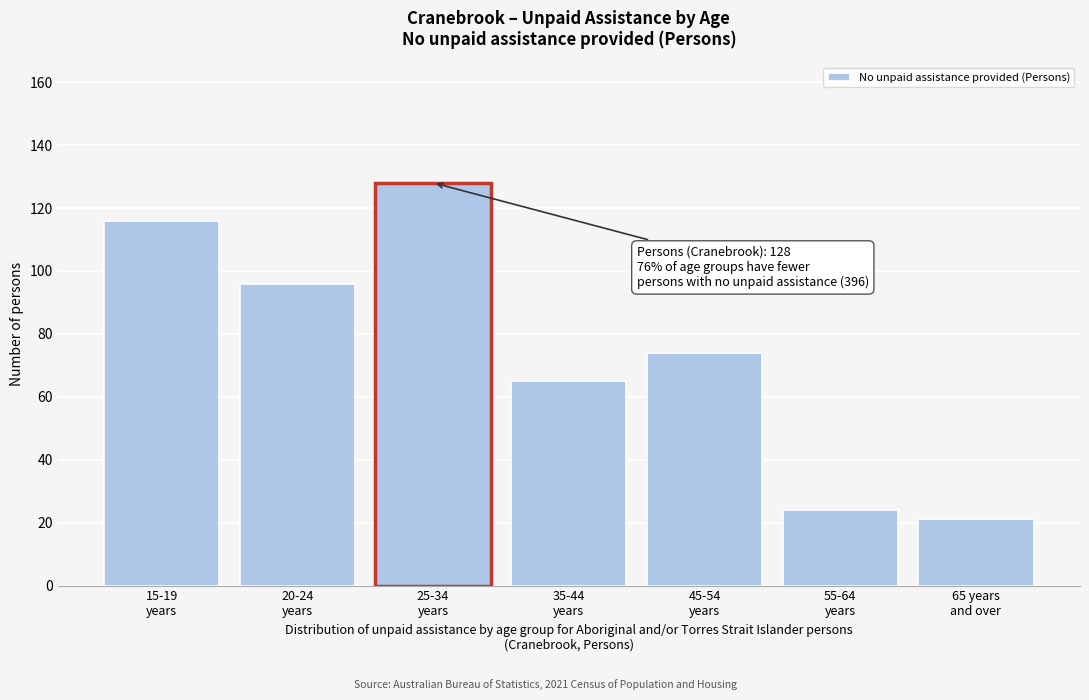

What is the minimum value shown in the chart?

21